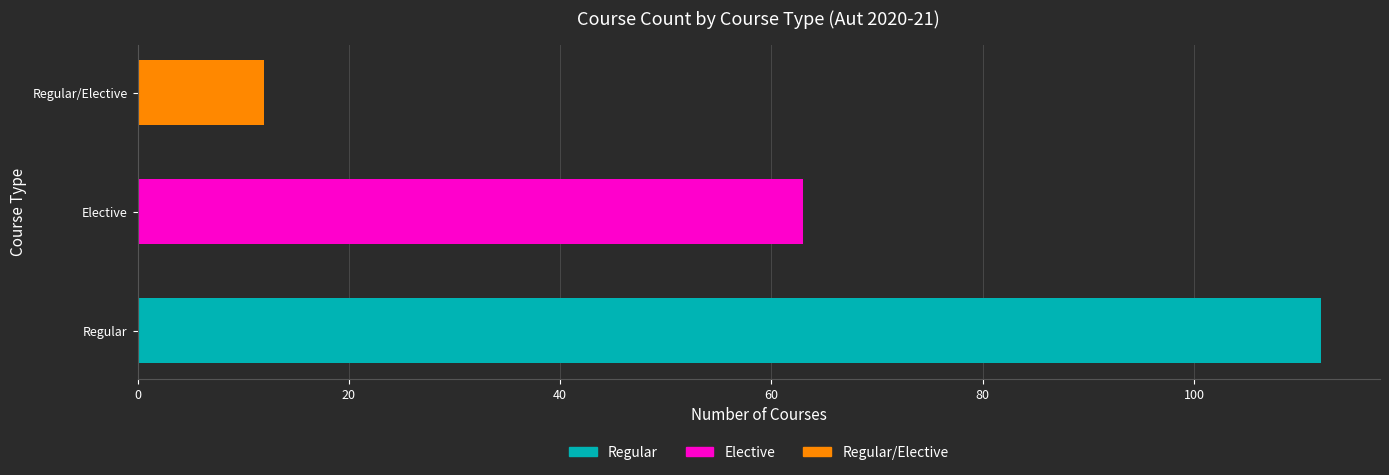

Which category has the highest value across all series?

Regular